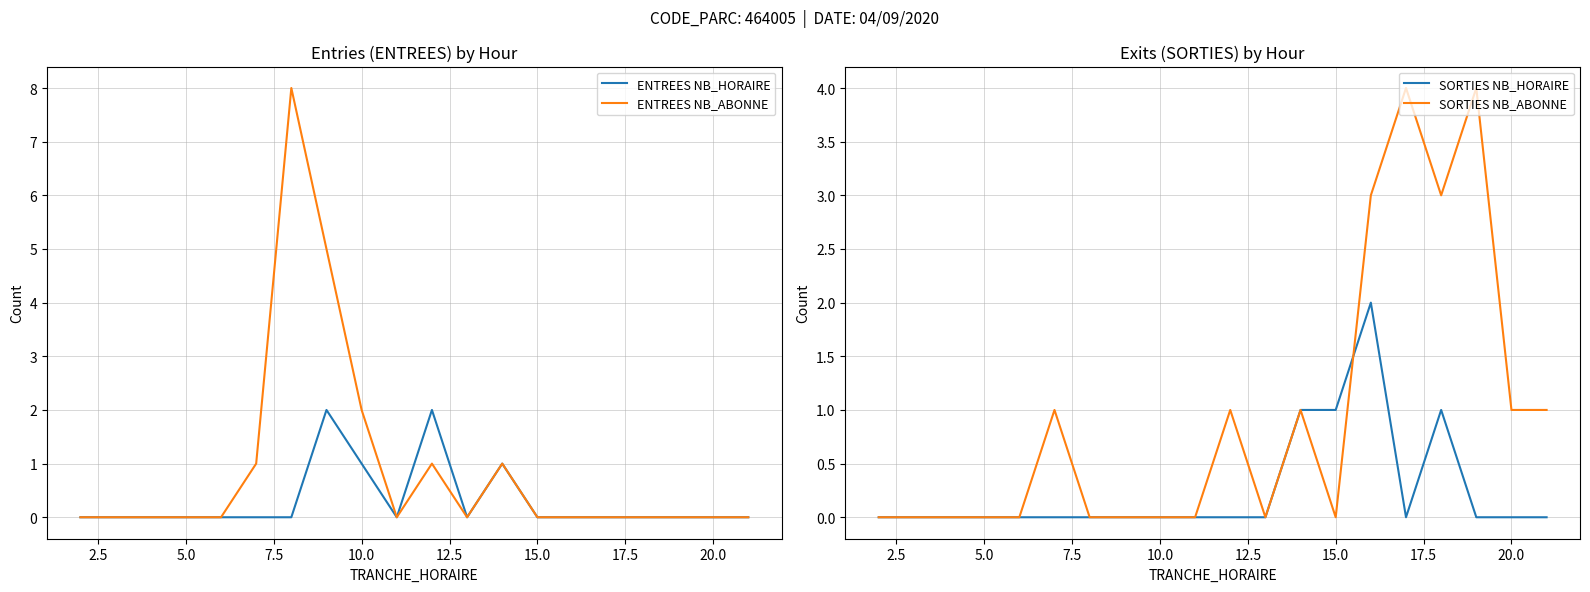

What is the highest value of the SORTIES NB_ABONNE series?

4